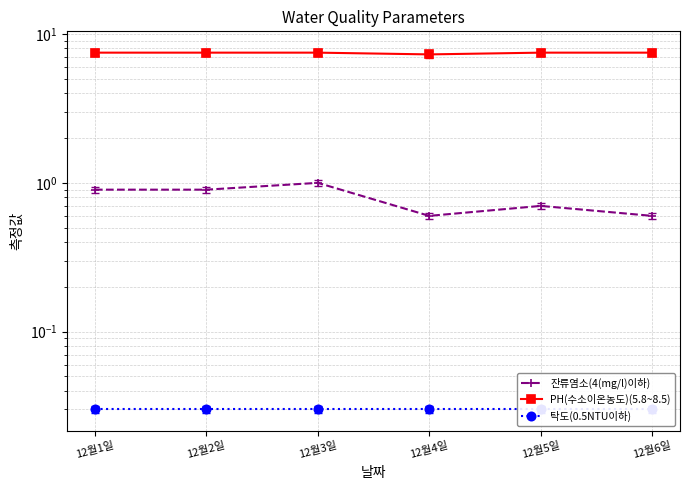

The 탁도(0.5NTU이하) series shows 0.0 at 12월6일. True or false?

True